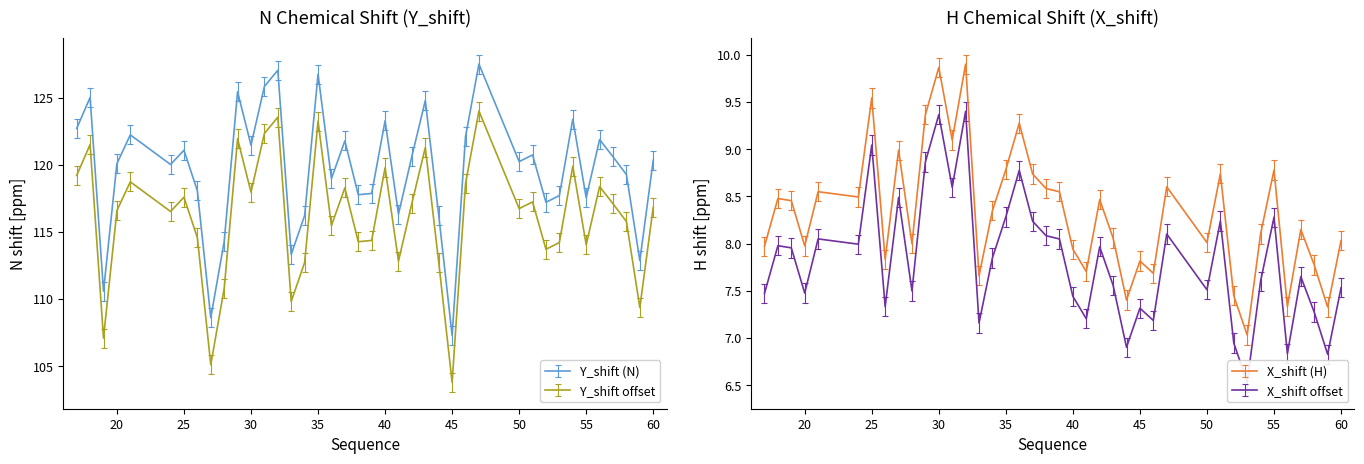

True or false: Y_shift (N) and Y_shift offset intersect in this chart.

False